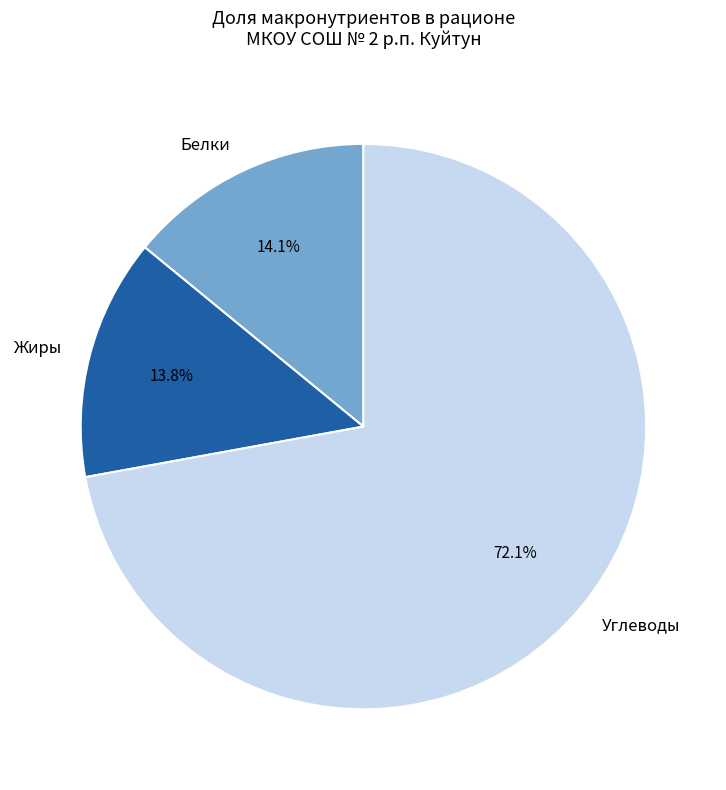

Does Белки represent more than half of the total?

No